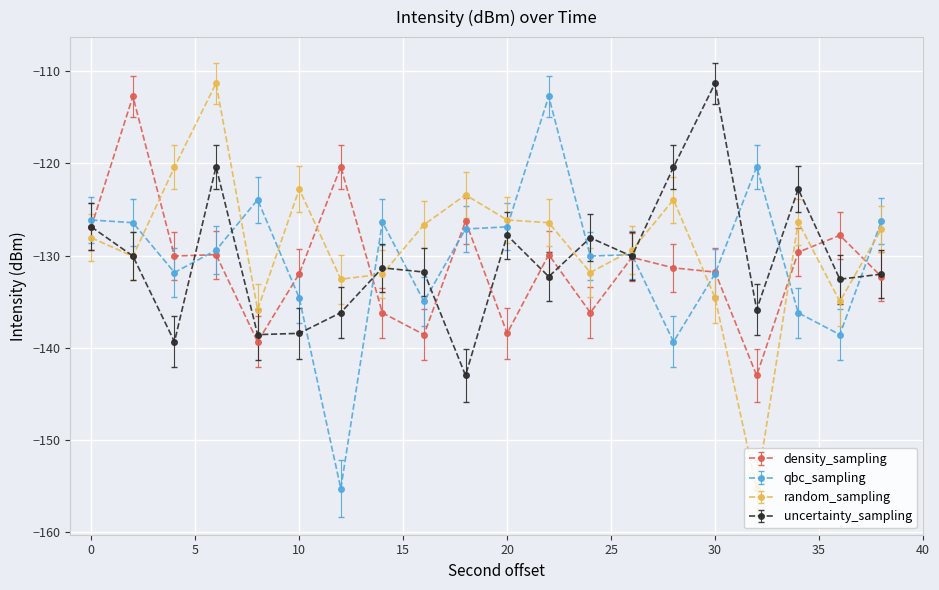

How many interior local peaks does the uncertainty_sampling series have?

6